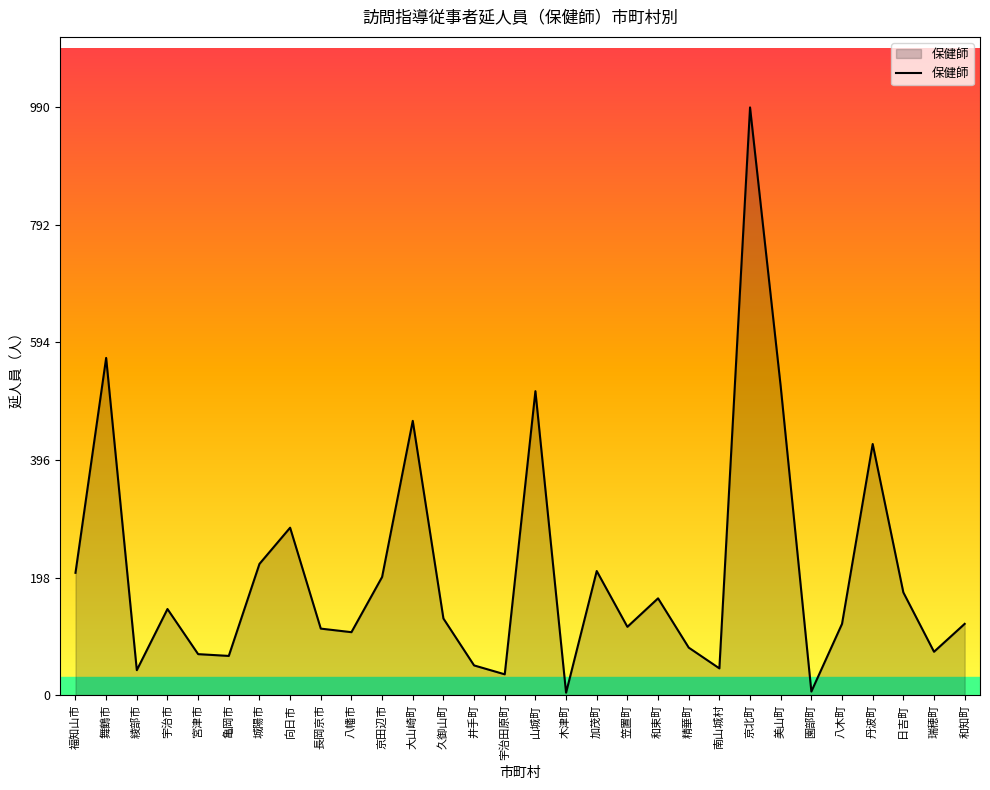

Is it true that the value at 舞鶴市 is 192?

False